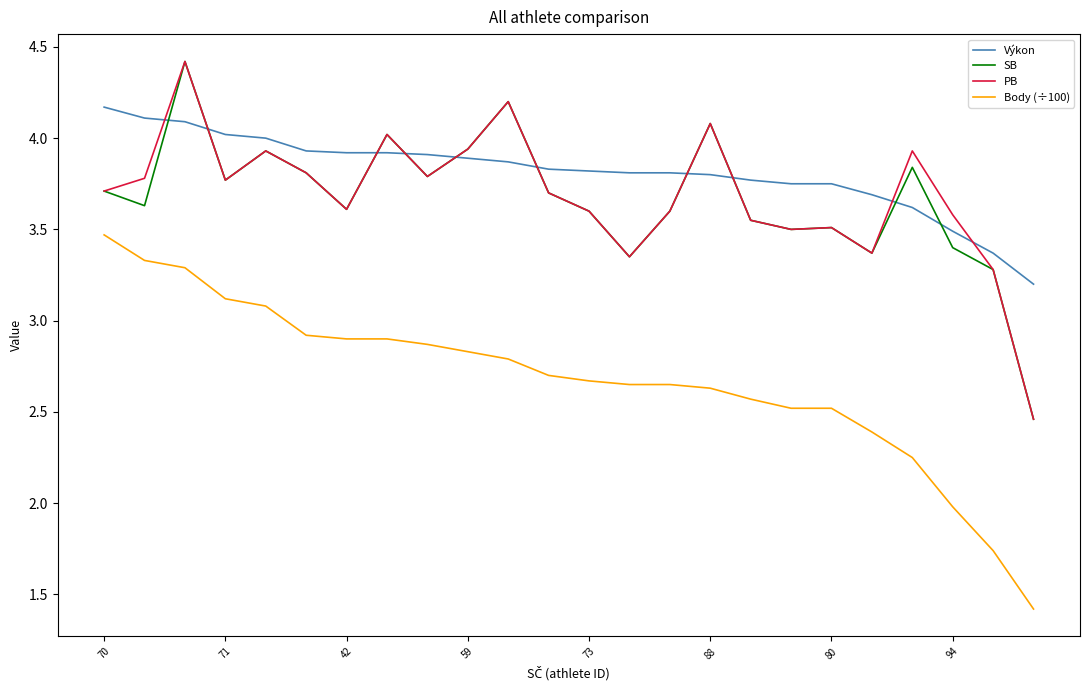

True or false: Body (÷100) and SB intersect in this chart.

False